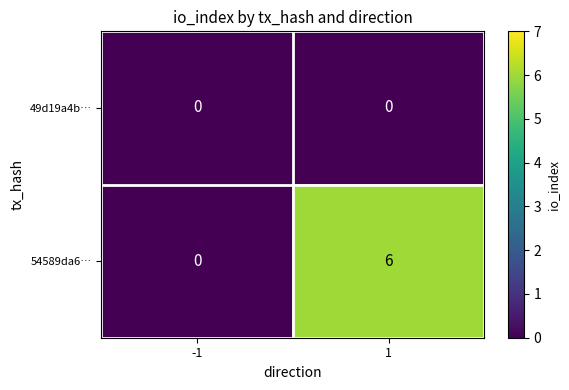

What is the approximate value of 54589da6… at 1?

6